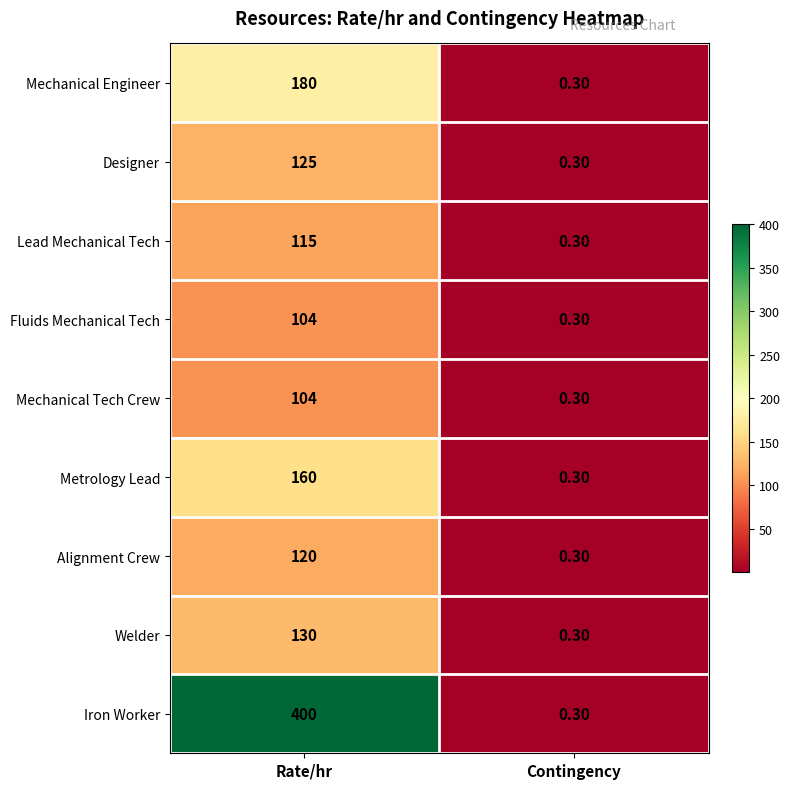

What is the difference between the highest and lowest values at Rate/hr?

296.0